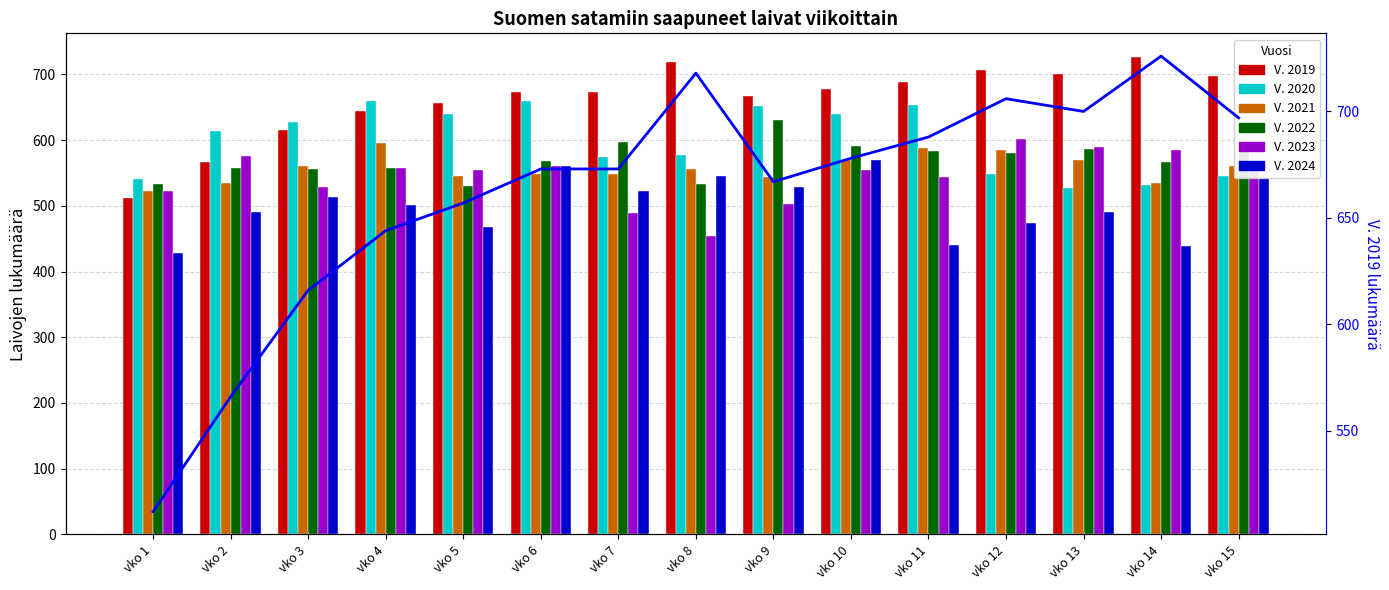

True or false: V. 2019 has a value of 219 at vko 12.

False